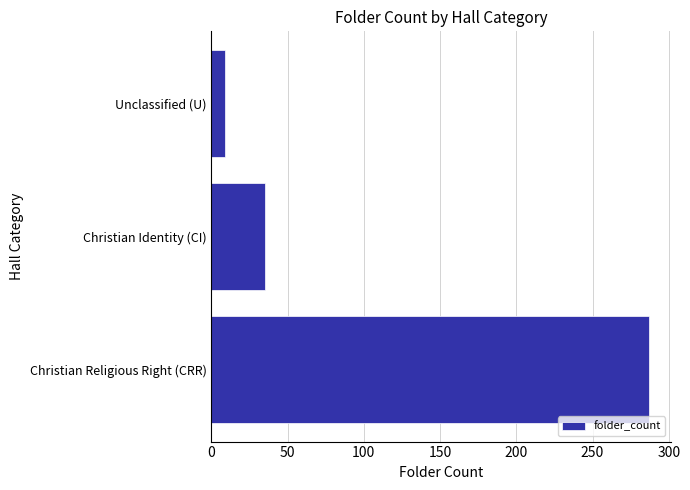

Reading bottom to top, what are all the values shown in this chart?

Christian Religious Right (CRR)=287	Christian Identity (CI)=35	Unclassified (U)=9